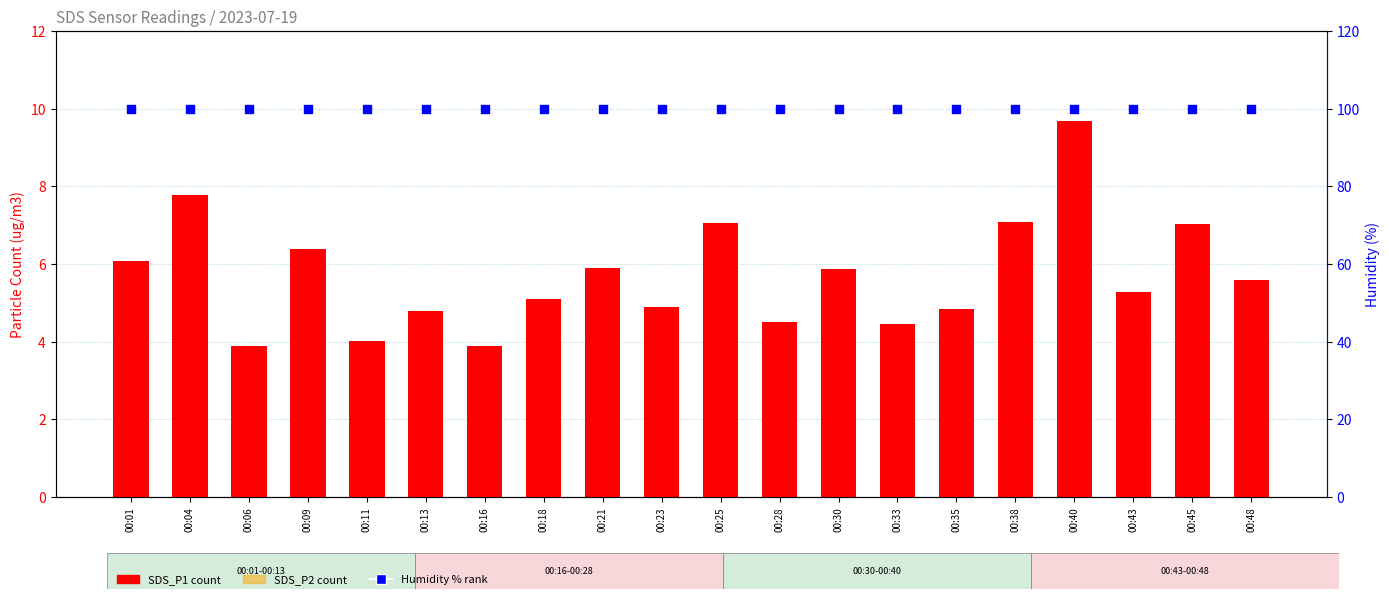

At how many categories does at least one series exceed 58?

20